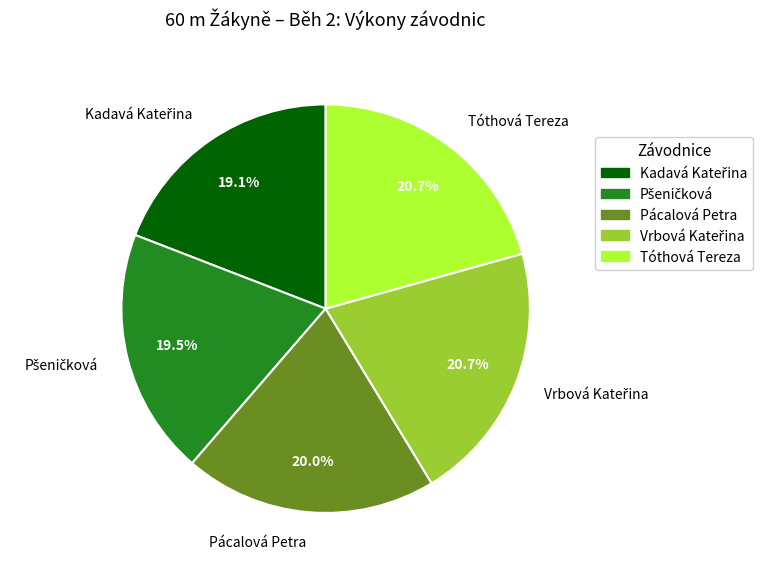

How many slices are in this pie chart?

5